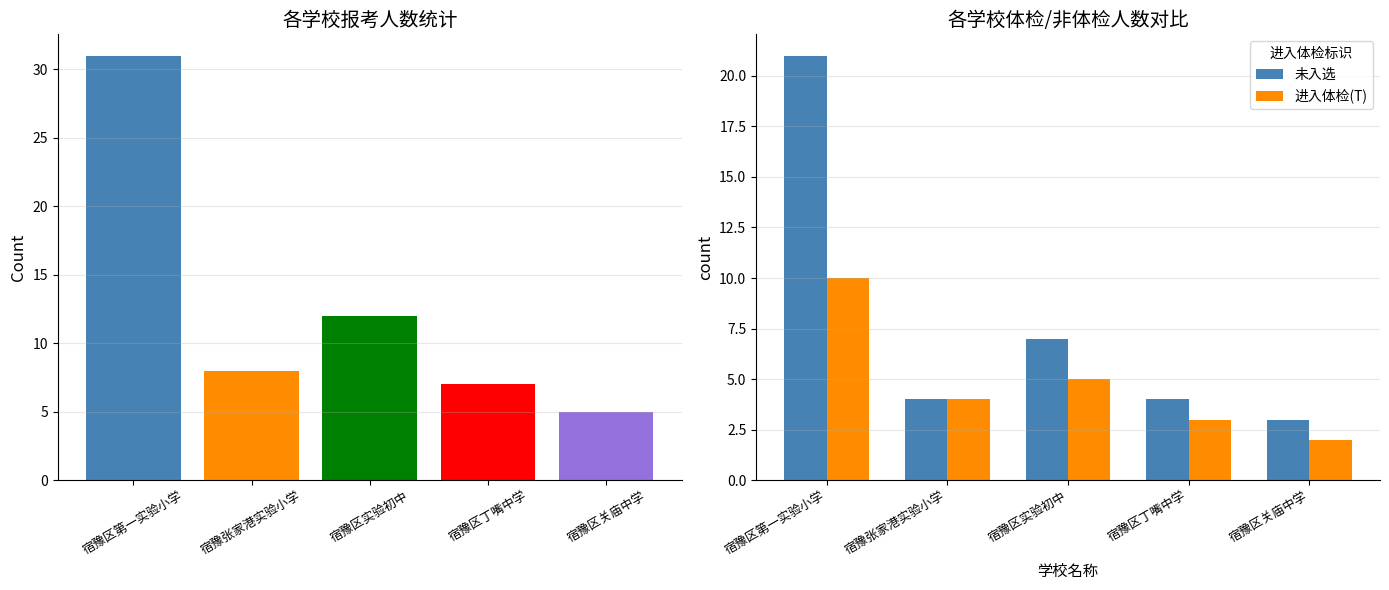

Which category has the lowest value in the 进入体检(T) series?

宿豫区关庙中学